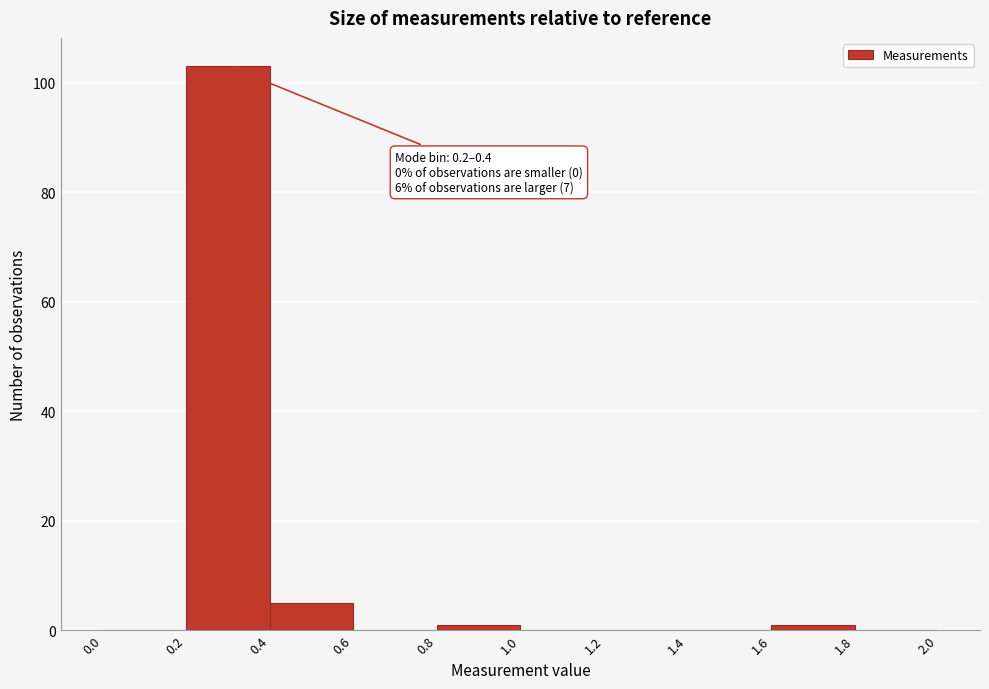

Which range on the x-axis has the tallest bar?

0.2 to 0.4